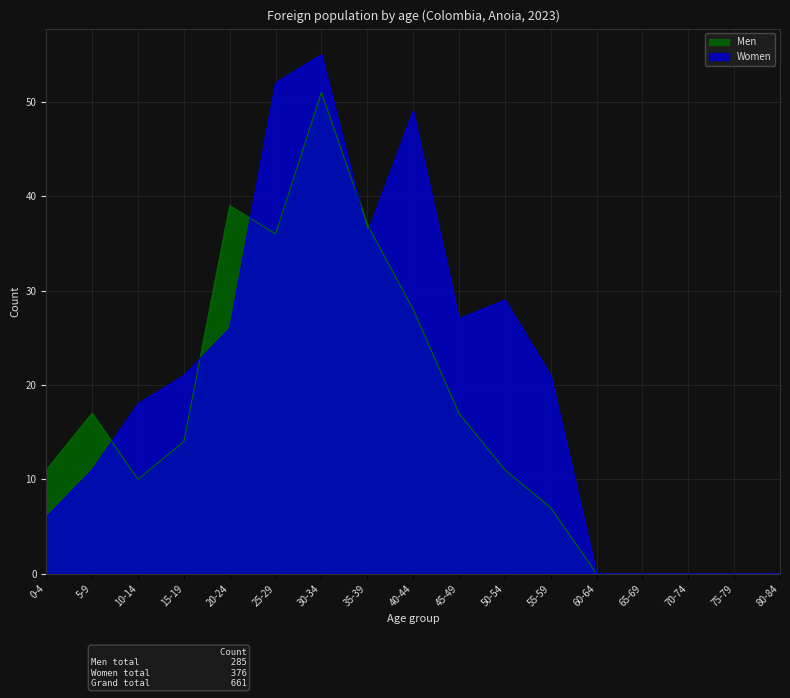

At which label is Women closest to 27?

45-49